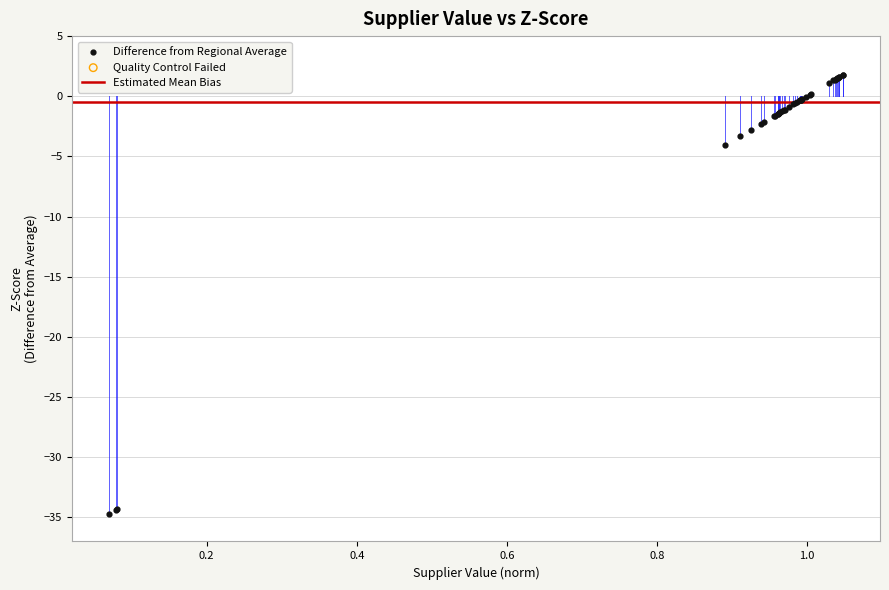

What Y value in the scatter plot is closest to -16?

-4.1